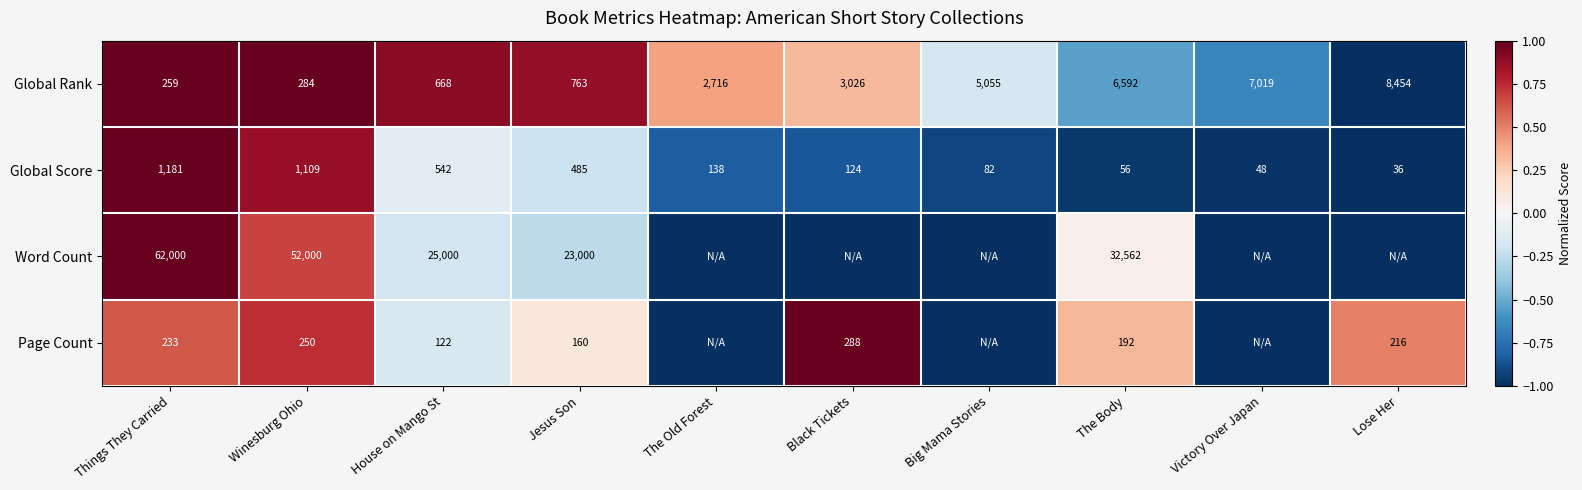

Rank the categories by Global Score value from highest to lowest.

Things They Carried, Winesburg Ohio, House on Mango St, Jesus Son, The Old Forest, Black Tickets, Big Mama Stories, The Body, Victory Over Japan, Lose Her